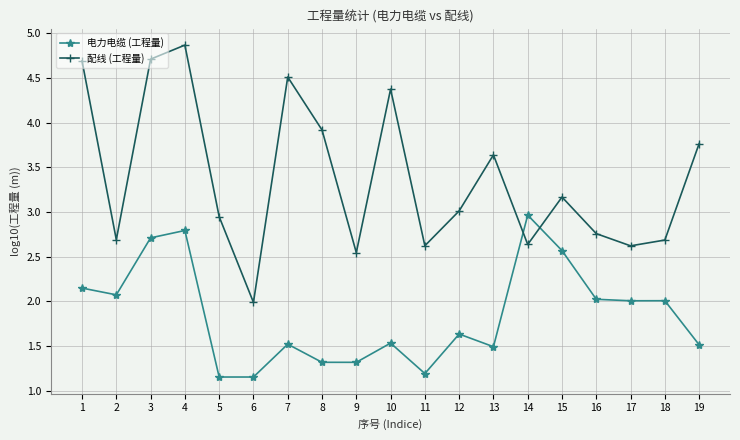

What is the sum of the 电力电缆 (工程量) values at 13 and 4?

4.3